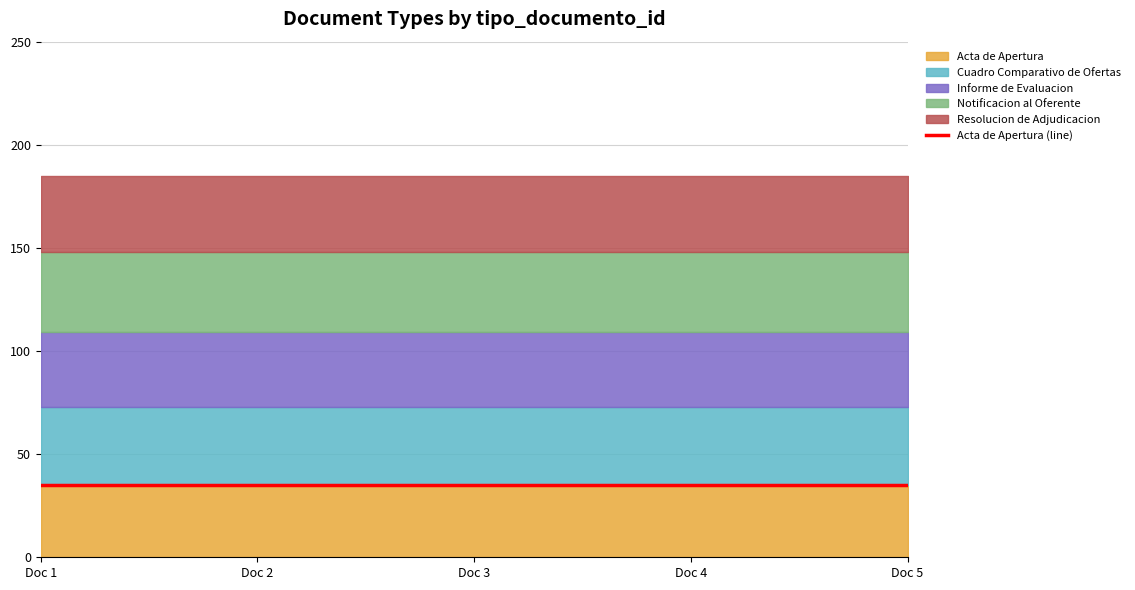

What is the value of the Notificacion al Oferente point at the 1st from the left?

39